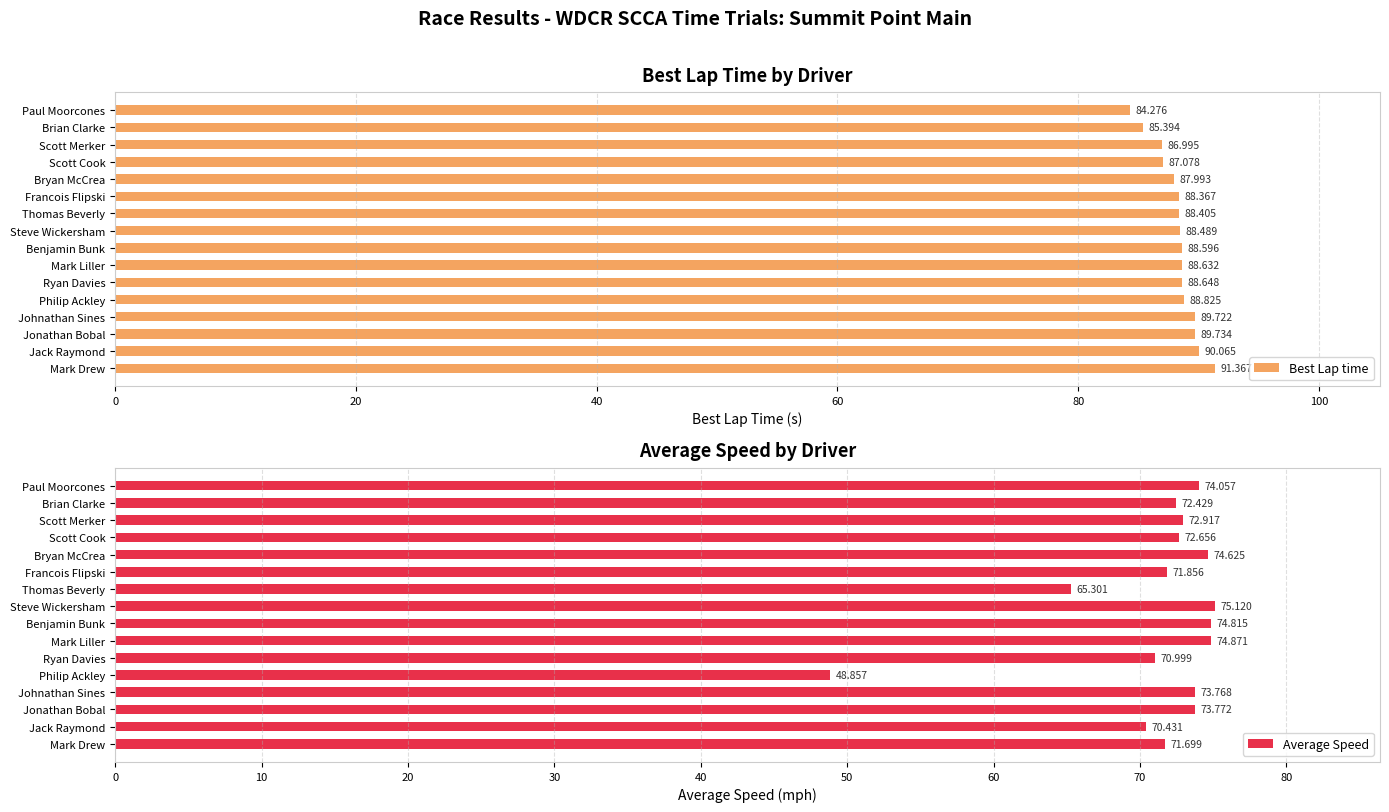

What is the sum of the Average Speed values at Mark Liller and Scott Cook?

147.5